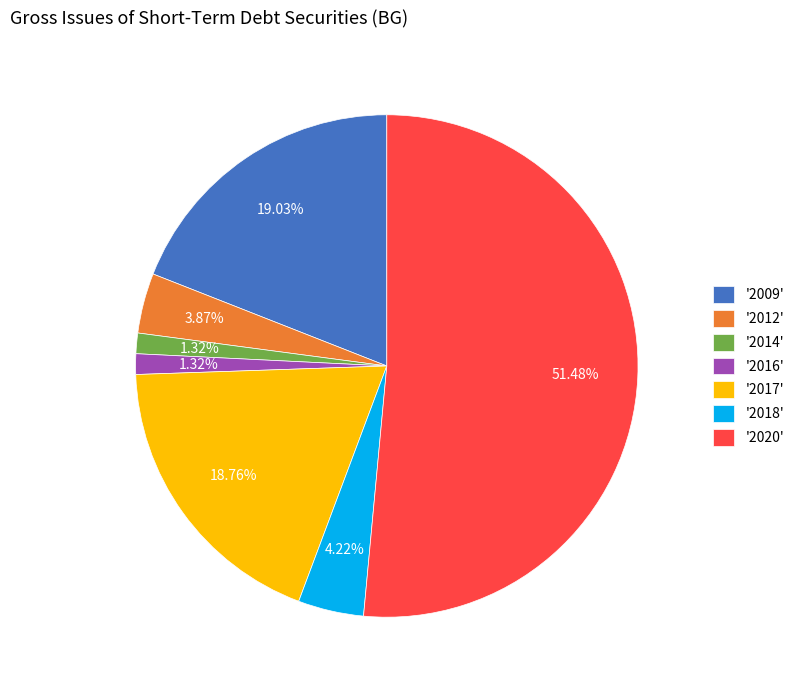

Does '2014' represent more than half of the total?

No